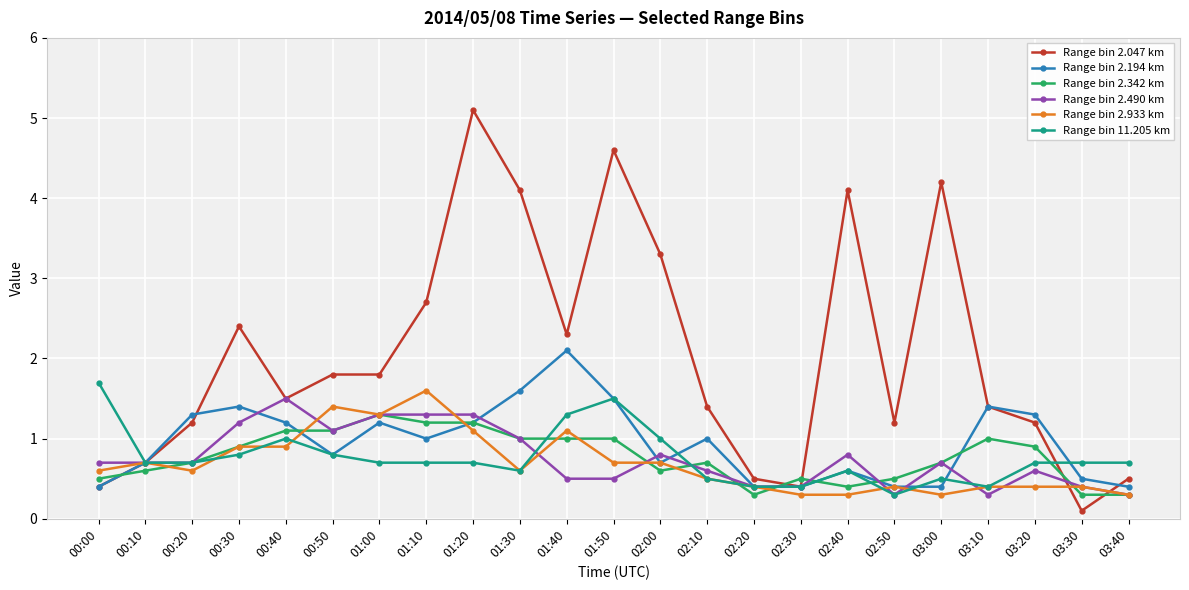

What is the label of the 21st point from the right?

00:20